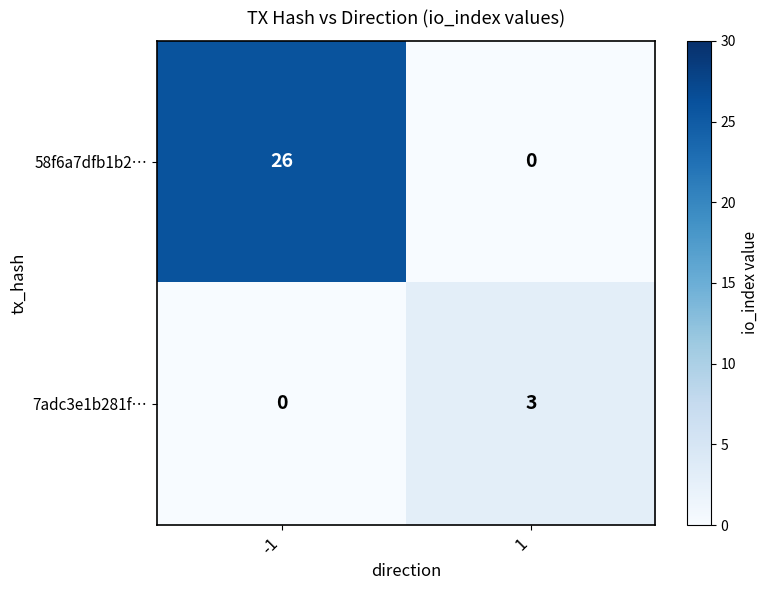

What is the greatest value displayed?

26